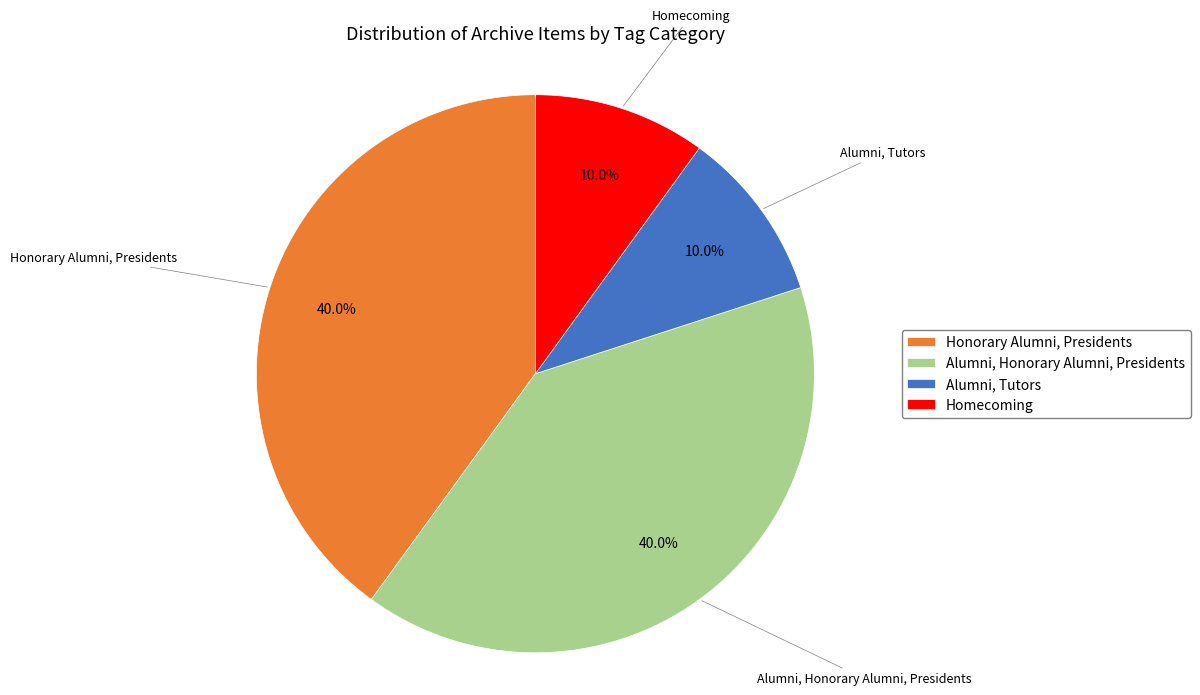

Does any single category account for the majority?

No